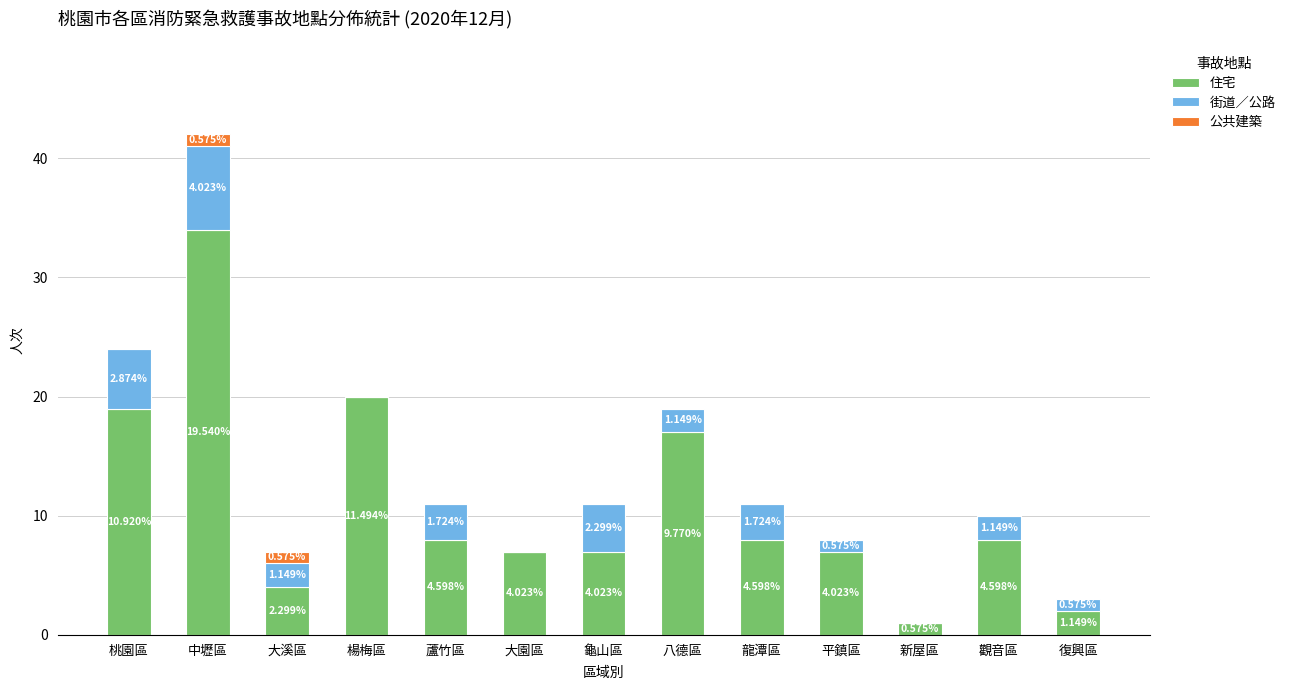

Which series has the largest range (max minus min)?

住宅